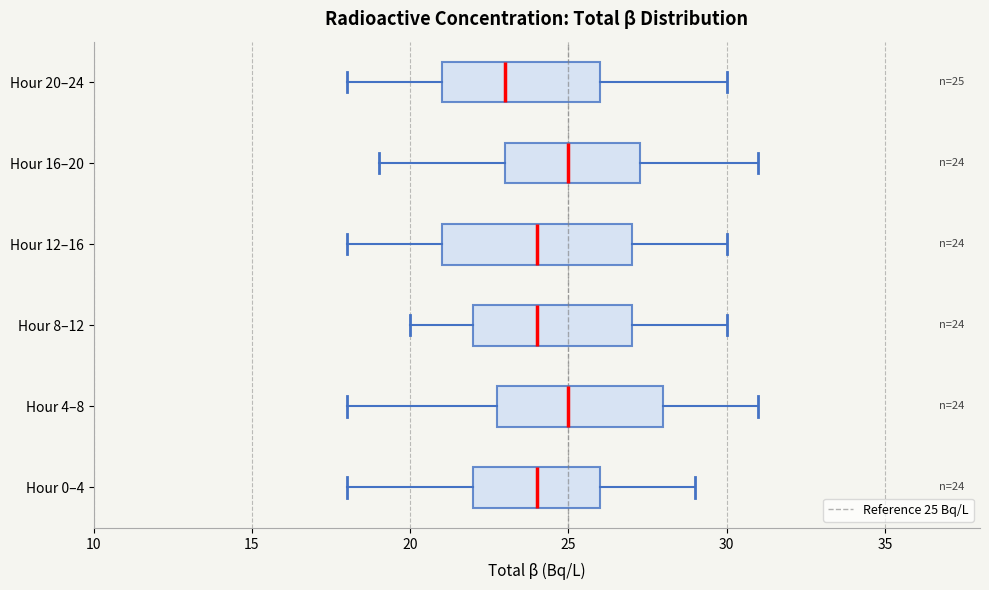

Which box's median line is the furthest to the left?

Hour 20–24